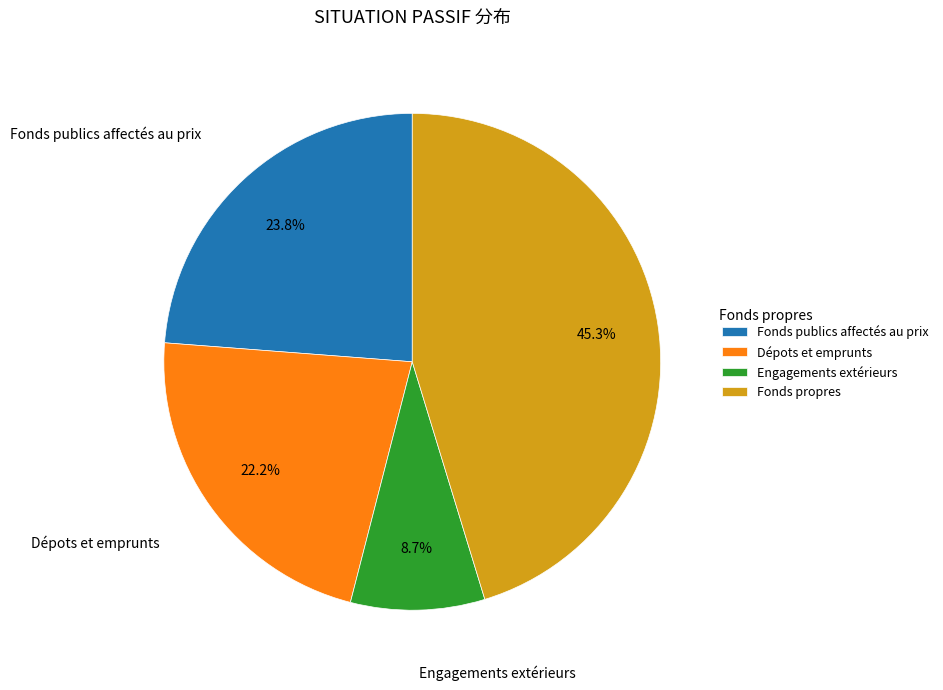

Which slice is the largest?

Fonds propres